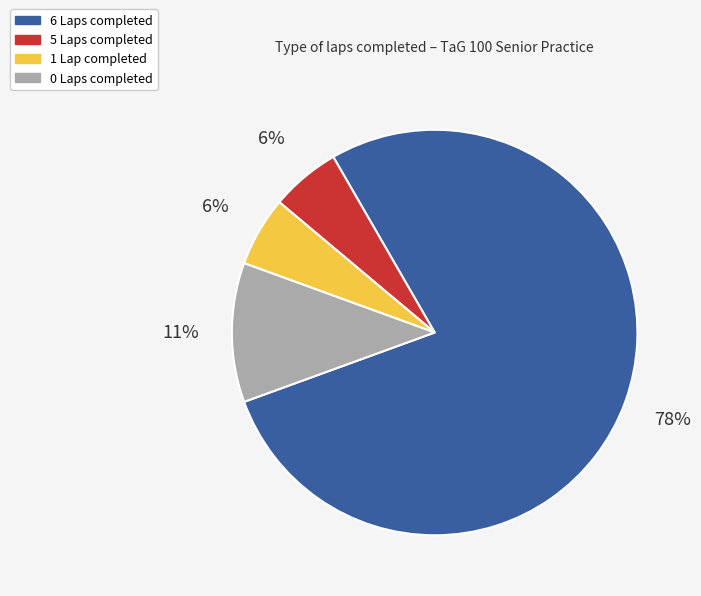

Does any single category account for the majority?

Yes